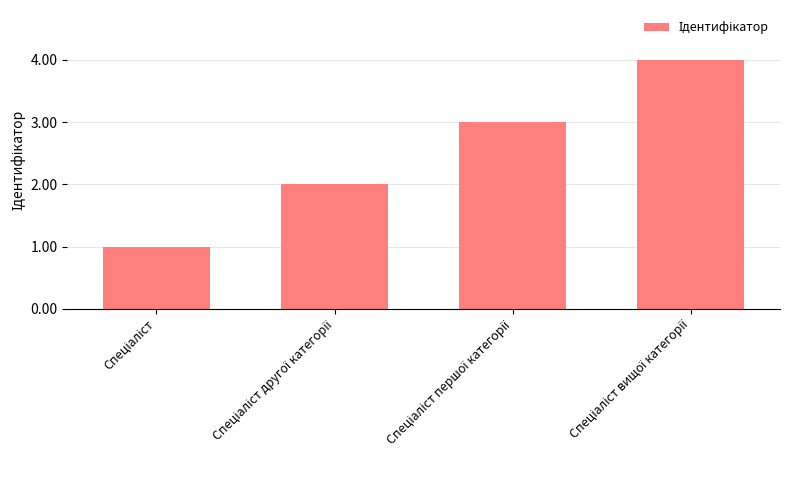

What is the sum of all values?

10